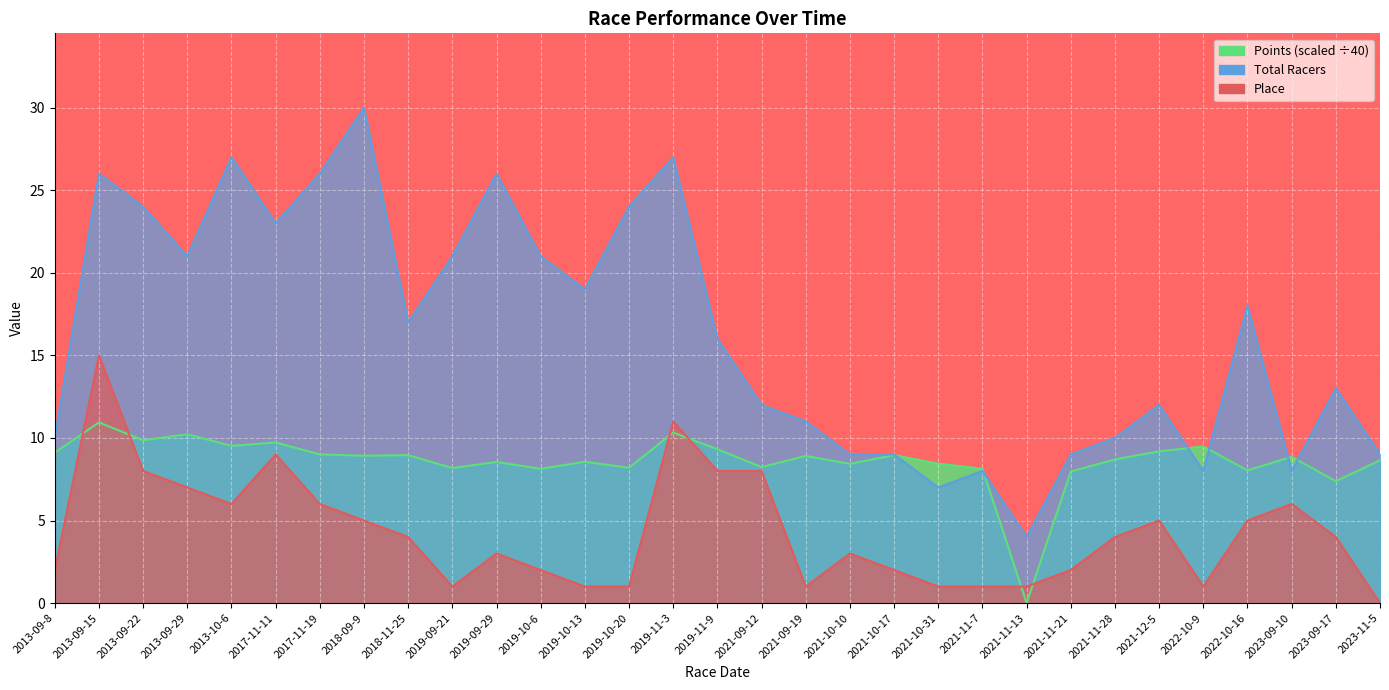

Reading right to left, transcribe all the data shown in this chart.

Total Racers: 9.0	13.0	8.0	18.0	8.0	12.0	10.0	9.0	4.0	8.0	7.0	9.0	9.0	11.0	12.0	16.0	27.0	24.0	19.0	21.0	26.0	21.0	17.0	30.0	26.0	23.0	27.0	21.0	24.0	26.0	10.0
Place: 0.0	4.0	6.0	5.0	1.0	5.0	4.0	2.0	1.0	1.0	1.0	2.0	3.0	1.0	8.0	8.0	11.0	1.0	1.0	2.0	3.0	1.0	4.0	5.0	6.0	9.0	6.0	7.0	8.0	15.0	2.0
Points: 8.6	7.4	8.9	8.0	9.5	9.2	8.7	8.0	0.0	8.1	8.4	9.0	8.4	8.9	8.2	9.3	10.3	8.2	8.6	8.1	8.5	8.2	9.0	8.9	9.0	9.7	9.5	10.2	9.9	10.9	9.1